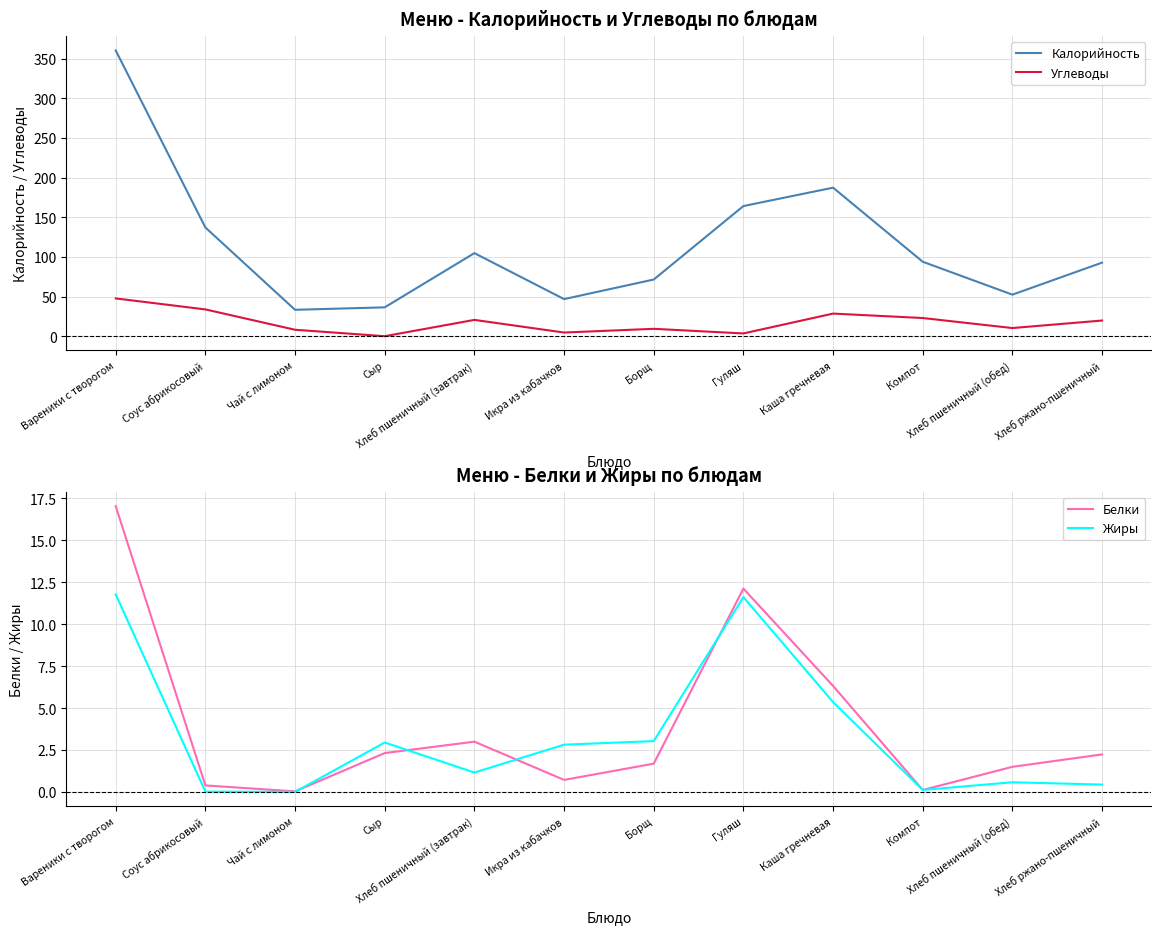

What is the average value of the Жиры series?

3.3